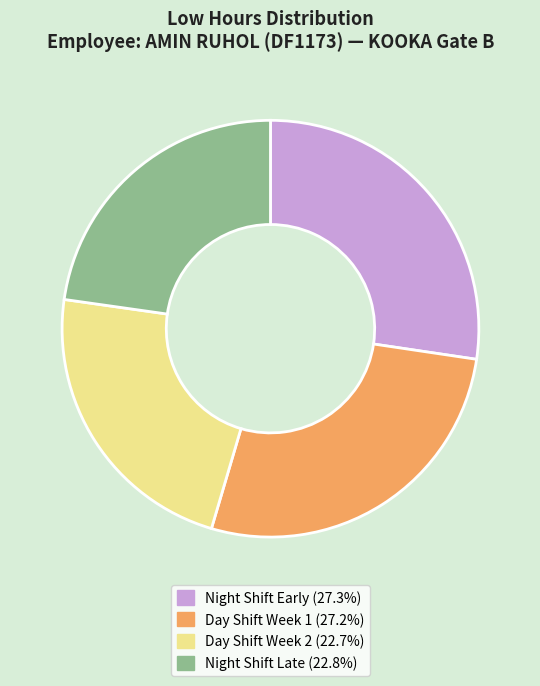

Is there a majority slice in this chart?

No